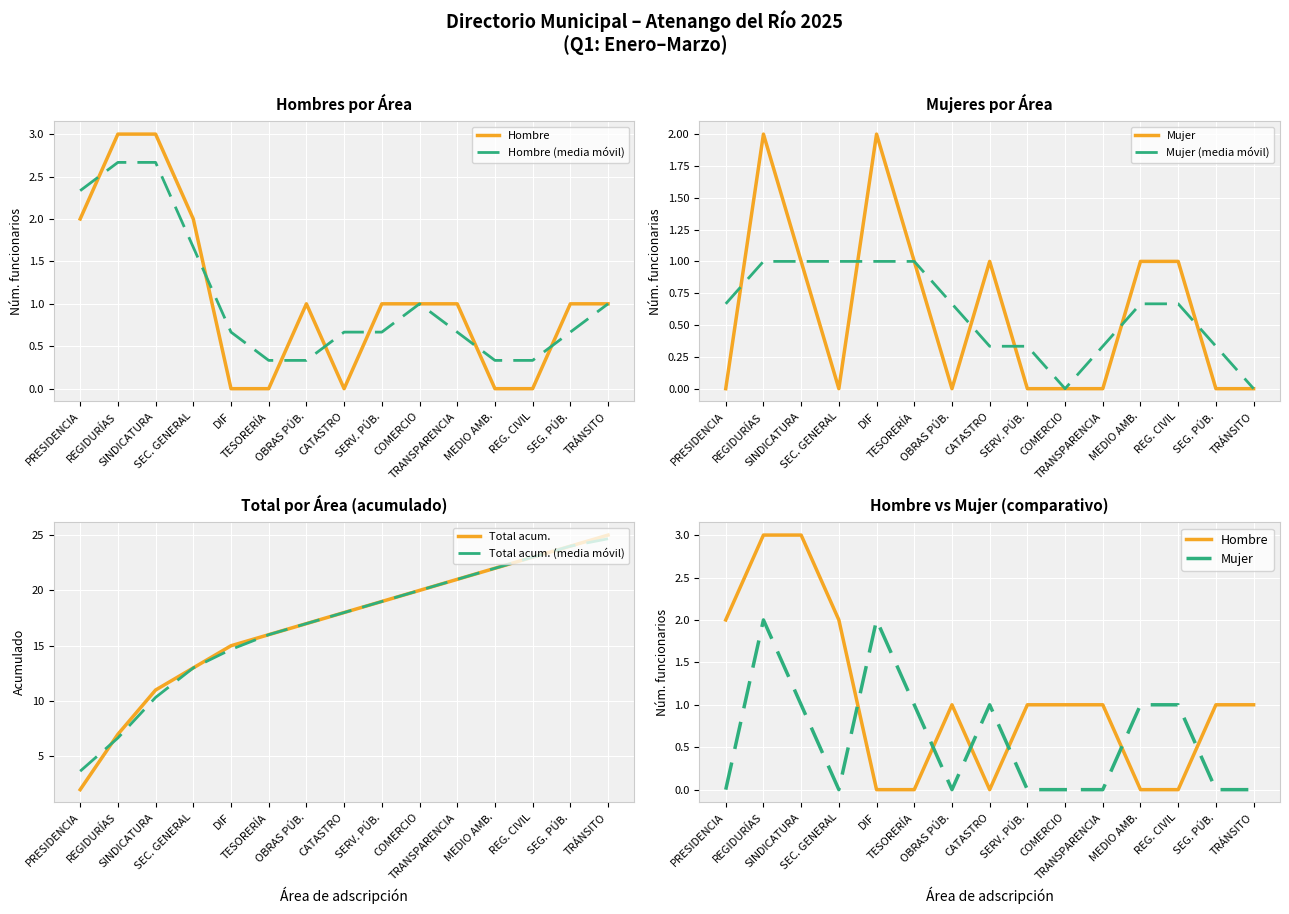

Which series has the largest total across all categories?

Total acum.